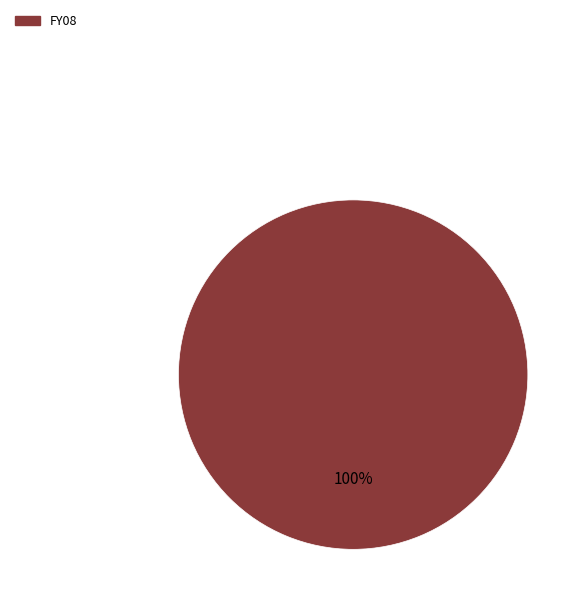

Is there a majority slice in this chart?

Yes